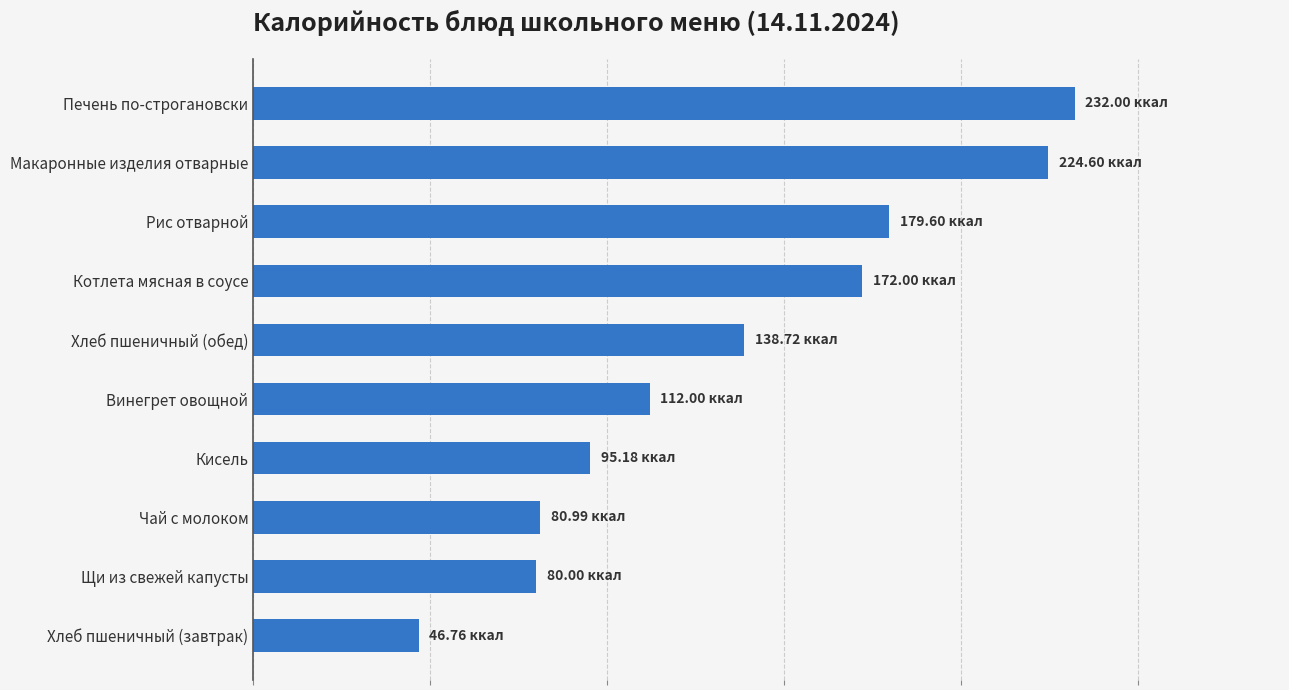

Are the bars horizontal?

Yes